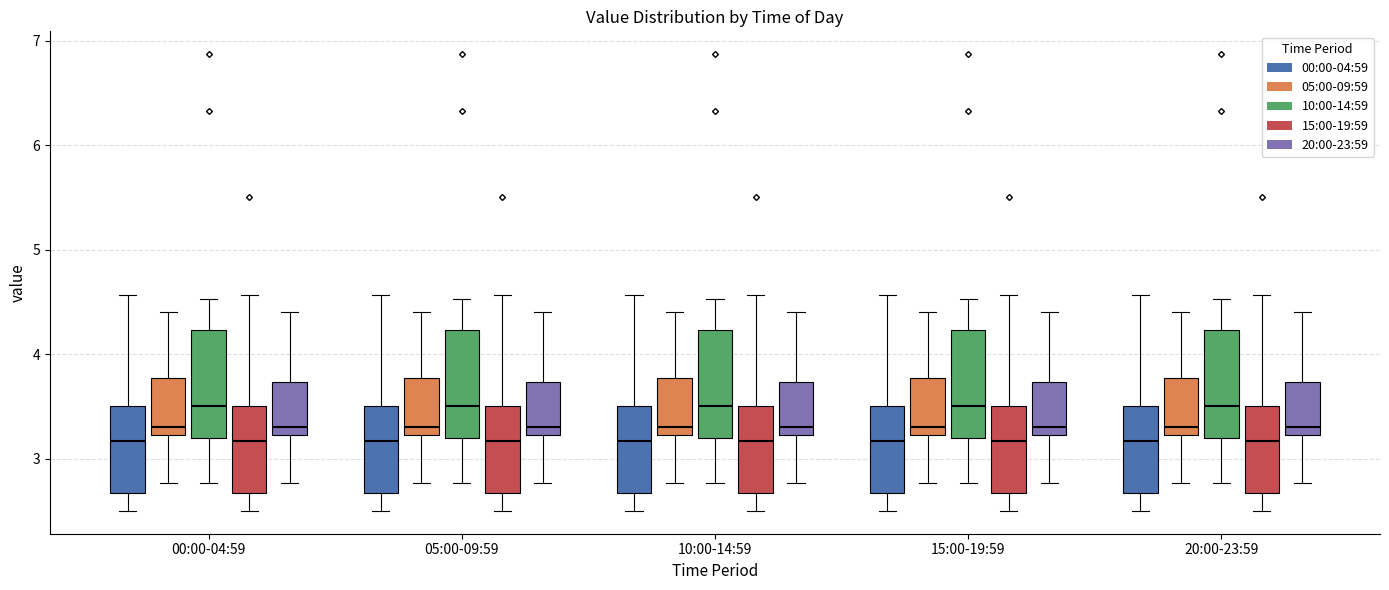

Reading left to right, transcribe this box plot: for each box, give where its median line is, the range the box spans, and where its two whiskers end, as read against the y-axis. The values are not printed on the chart, so give them approximately, as read against the axis.

00:00-04:59 (00:00-04:59): median 3.2, box 2.7 to 3.5, whiskers 2.5 to 4.6
00:00-04:59 (05:00-09:59): median 3.3, box 3.2 to 3.8, whiskers 2.8 to 4.4
00:00-04:59 (10:00-14:59): median 3.5, box 3.2 to 4.2, whiskers 2.8 to 4.5
00:00-04:59 (15:00-19:59): median 3.2, box 2.7 to 3.5, whiskers 2.5 to 4.6
00:00-04:59 (20:00-23:59): median 3.3, box 3.2 to 3.7, whiskers 2.8 to 4.4
05:00-09:59 (00:00-04:59): median 3.2, box 2.7 to 3.5, whiskers 2.5 to 4.6
05:00-09:59 (05:00-09:59): median 3.3, box 3.2 to 3.8, whiskers 2.8 to 4.4
05:00-09:59 (10:00-14:59): median 3.5, box 3.2 to 4.2, whiskers 2.8 to 4.5
05:00-09:59 (15:00-19:59): median 3.2, box 2.7 to 3.5, whiskers 2.5 to 4.6
05:00-09:59 (20:00-23:59): median 3.3, box 3.2 to 3.7, whiskers 2.8 to 4.4
10:00-14:59 (00:00-04:59): median 3.2, box 2.7 to 3.5, whiskers 2.5 to 4.6
10:00-14:59 (05:00-09:59): median 3.3, box 3.2 to 3.8, whiskers 2.8 to 4.4
10:00-14:59 (10:00-14:59): median 3.5, box 3.2 to 4.2, whiskers 2.8 to 4.5
10:00-14:59 (15:00-19:59): median 3.2, box 2.7 to 3.5, whiskers 2.5 to 4.6
10:00-14:59 (20:00-23:59): median 3.3, box 3.2 to 3.7, whiskers 2.8 to 4.4
15:00-19:59 (00:00-04:59): median 3.2, box 2.7 to 3.5, whiskers 2.5 to 4.6
15:00-19:59 (05:00-09:59): median 3.3, box 3.2 to 3.8, whiskers 2.8 to 4.4
15:00-19:59 (10:00-14:59): median 3.5, box 3.2 to 4.2, whiskers 2.8 to 4.5
15:00-19:59 (15:00-19:59): median 3.2, box 2.7 to 3.5, whiskers 2.5 to 4.6
15:00-19:59 (20:00-23:59): median 3.3, box 3.2 to 3.7, whiskers 2.8 to 4.4
20:00-23:59 (00:00-04:59): median 3.2, box 2.7 to 3.5, whiskers 2.5 to 4.6
20:00-23:59 (05:00-09:59): median 3.3, box 3.2 to 3.8, whiskers 2.8 to 4.4
20:00-23:59 (10:00-14:59): median 3.5, box 3.2 to 4.2, whiskers 2.8 to 4.5
20:00-23:59 (15:00-19:59): median 3.2, box 2.7 to 3.5, whiskers 2.5 to 4.6
20:00-23:59 (20:00-23:59): median 3.3, box 3.2 to 3.7, whiskers 2.8 to 4.4